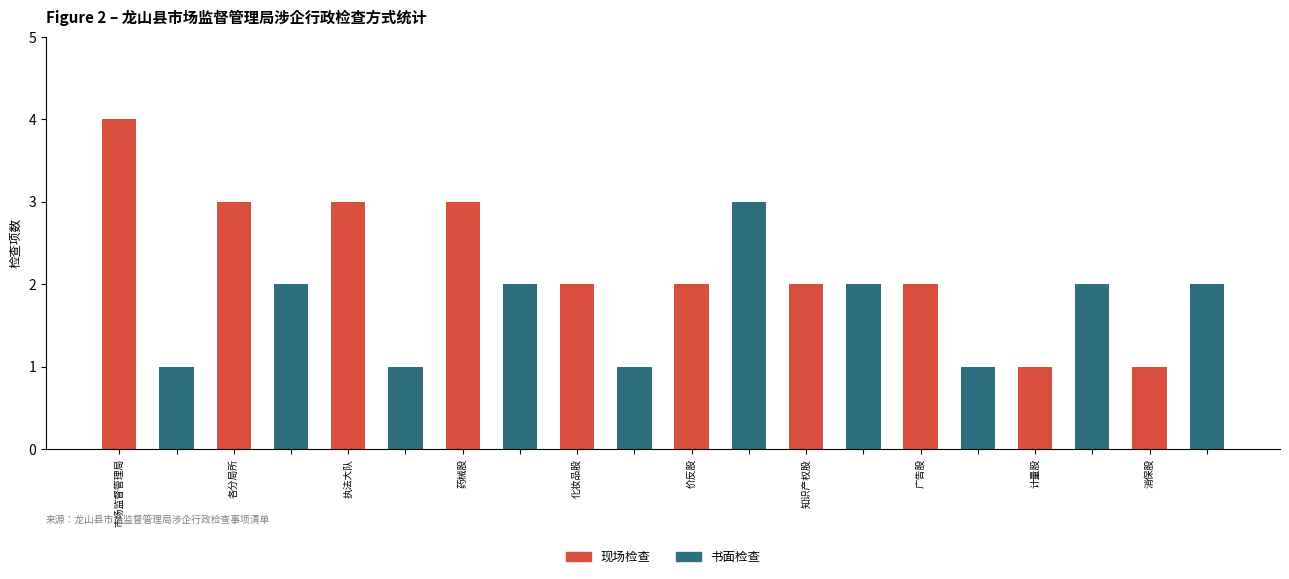

How many categories are shown in the chart?

10